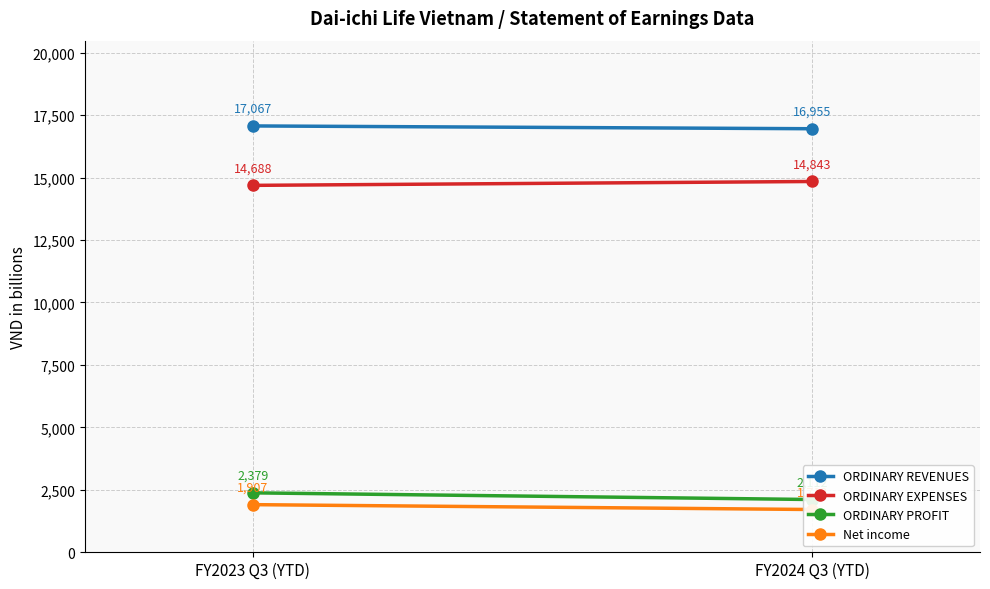

Rank the series at FY2024 Q3 (YTD) from highest to lowest value.

ORDINARY REVENUES, ORDINARY EXPENSES, ORDINARY PROFIT, Net income